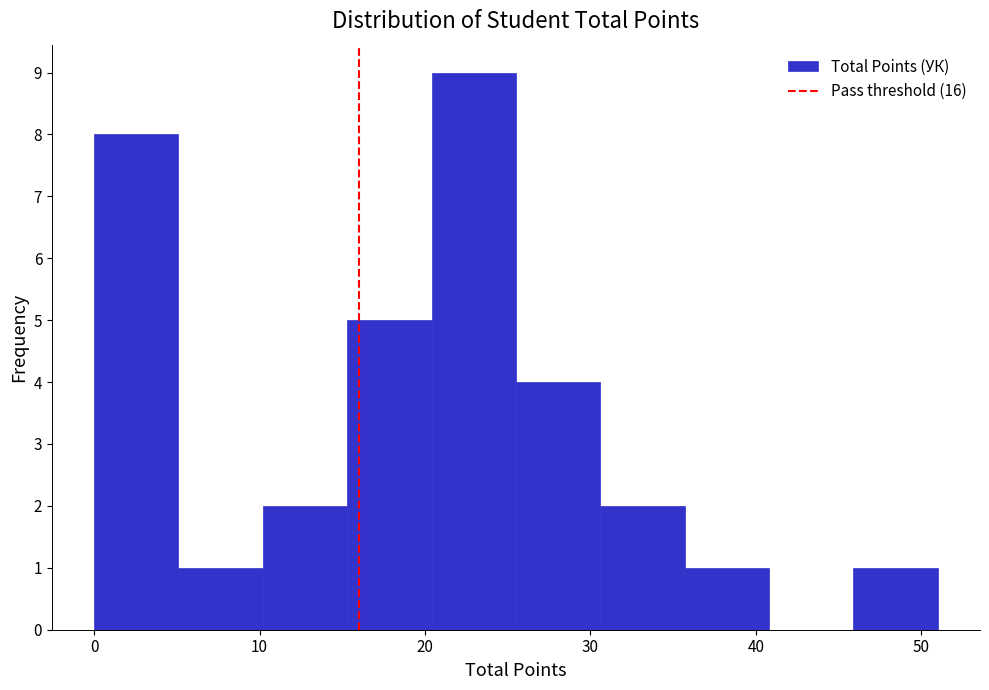

What is the height of the bar covering 45.9 to 51.0 on the x-axis? Neither the bar edges nor the heights are printed on the chart, so give them approximately, as read against the axes.

1